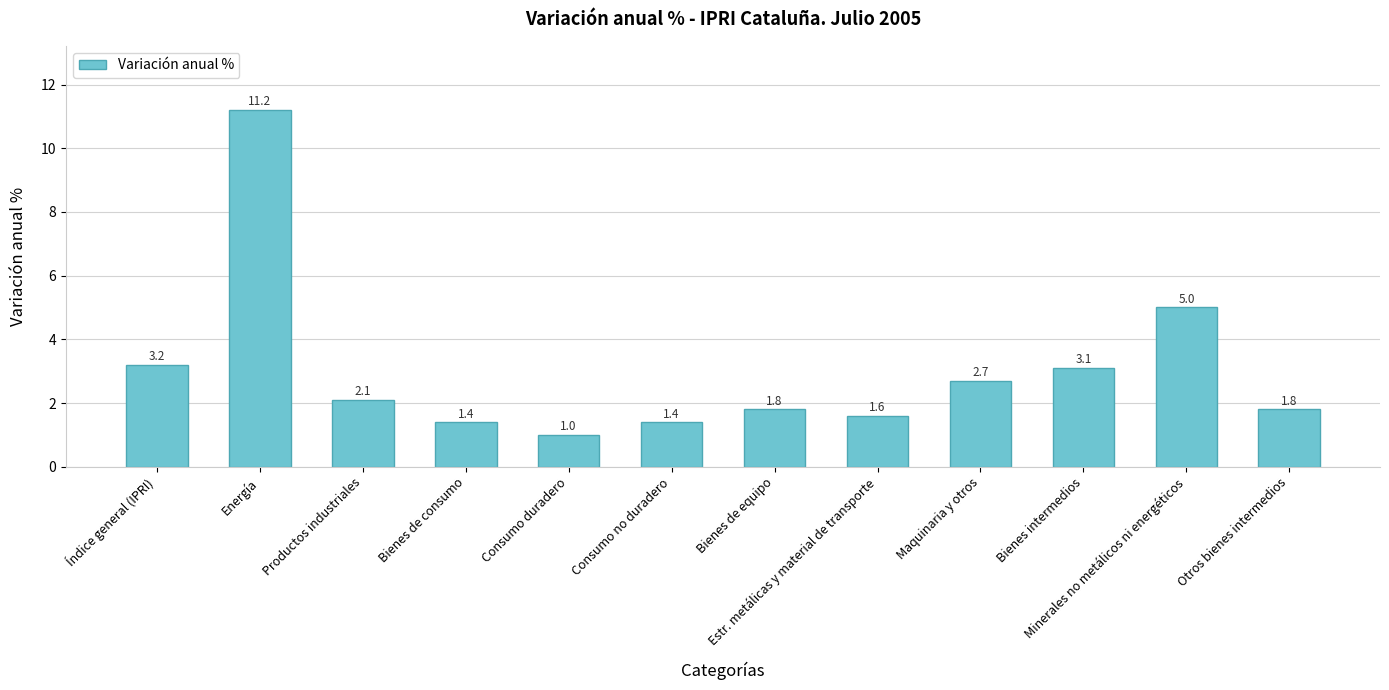

What is the minimum value shown in the chart?

1.0